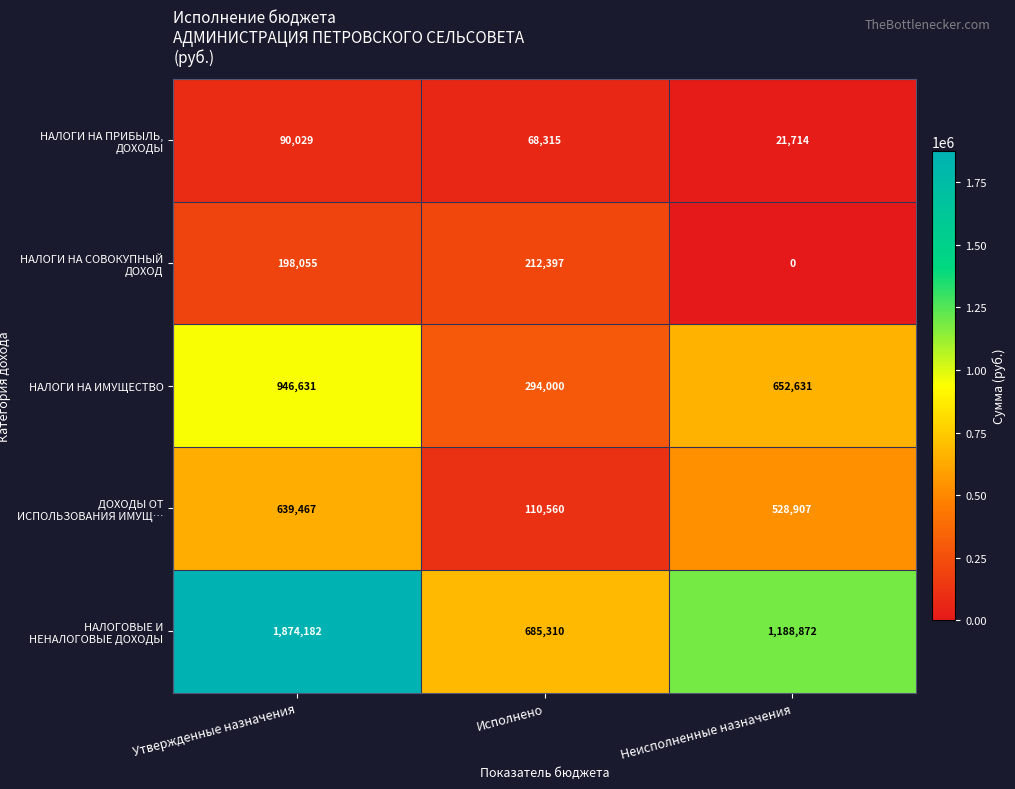

What is the greatest value displayed?

1874182